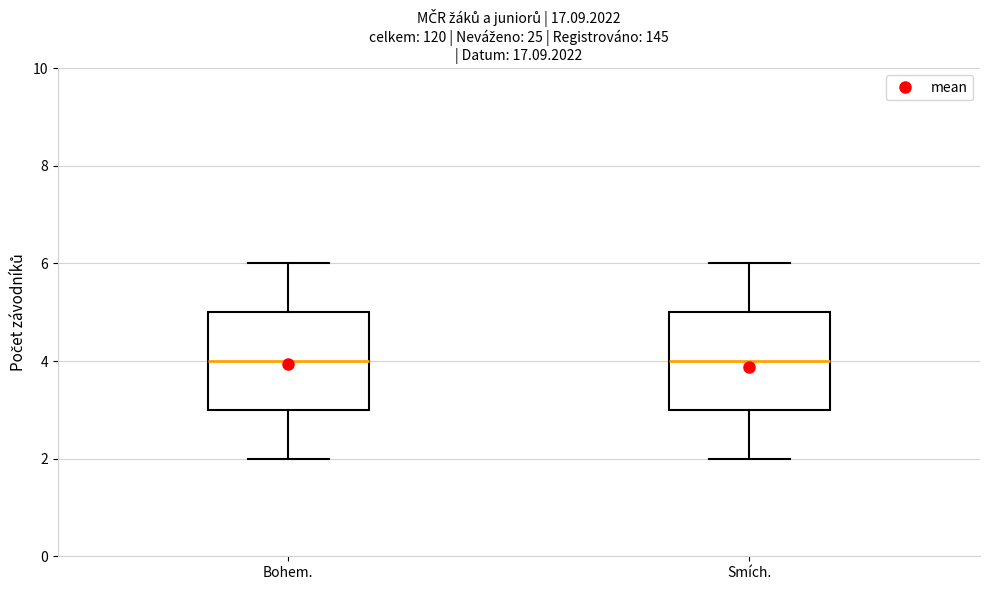

Where is the lower edge of the box for Smích. on the y-axis? The values are not printed on the chart, so give them approximately, as read against the axis.

3